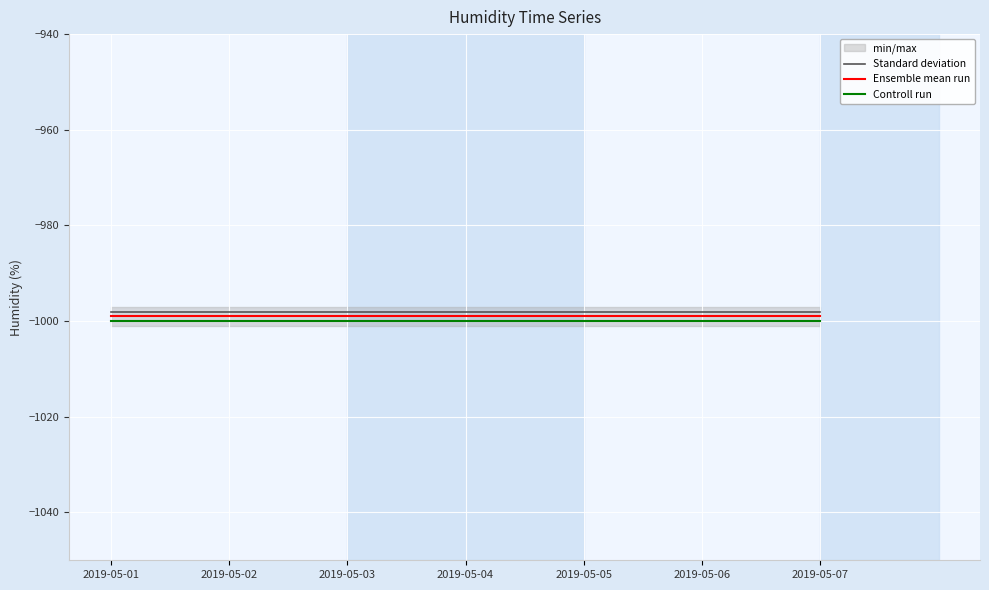

Is the value of Controll run at 2019-05-01 greater than the value of Standard deviation at 2019-05-05?

No